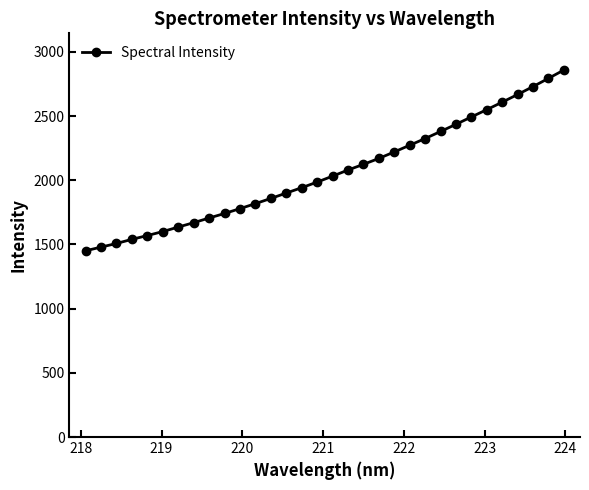

True or false: the data has more than 0 interior local peaks.

False